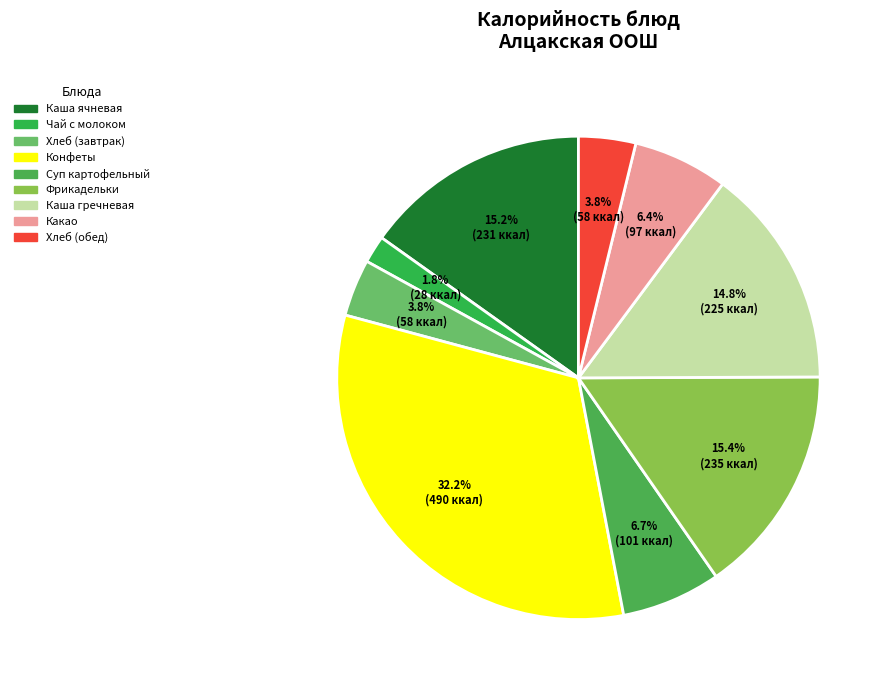

To the nearest percent, what is the difference between the largest and smallest slice percentages?

30%